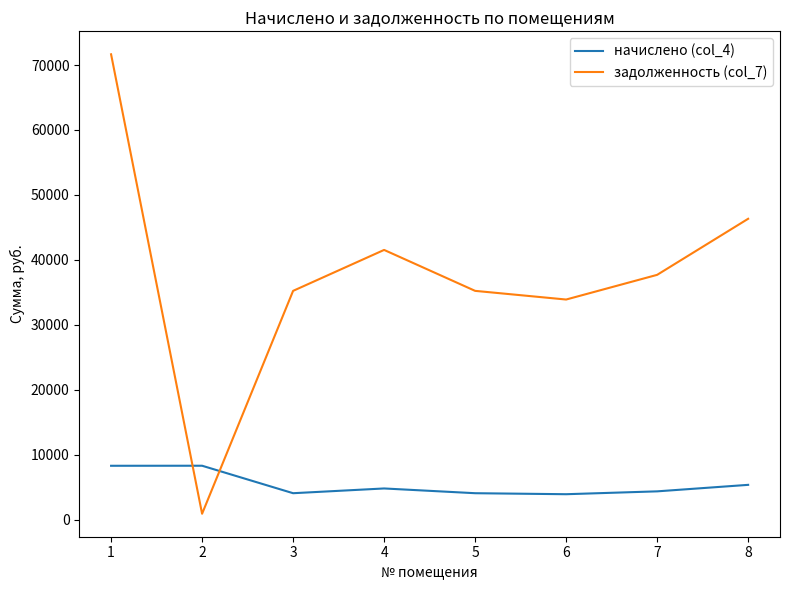

True or false: начислено (col_4) has more than 0 points higher than both neighbors.

True